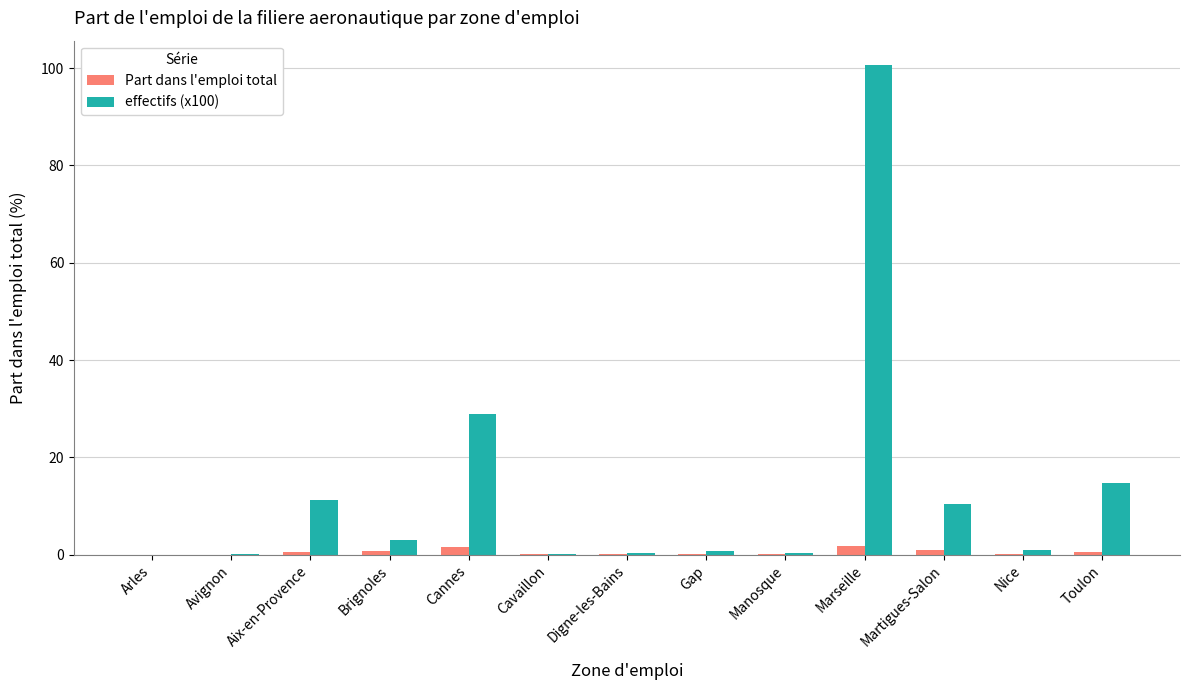

True or false: effectifs (x100) has a value of 163.6 at Marseille.

False